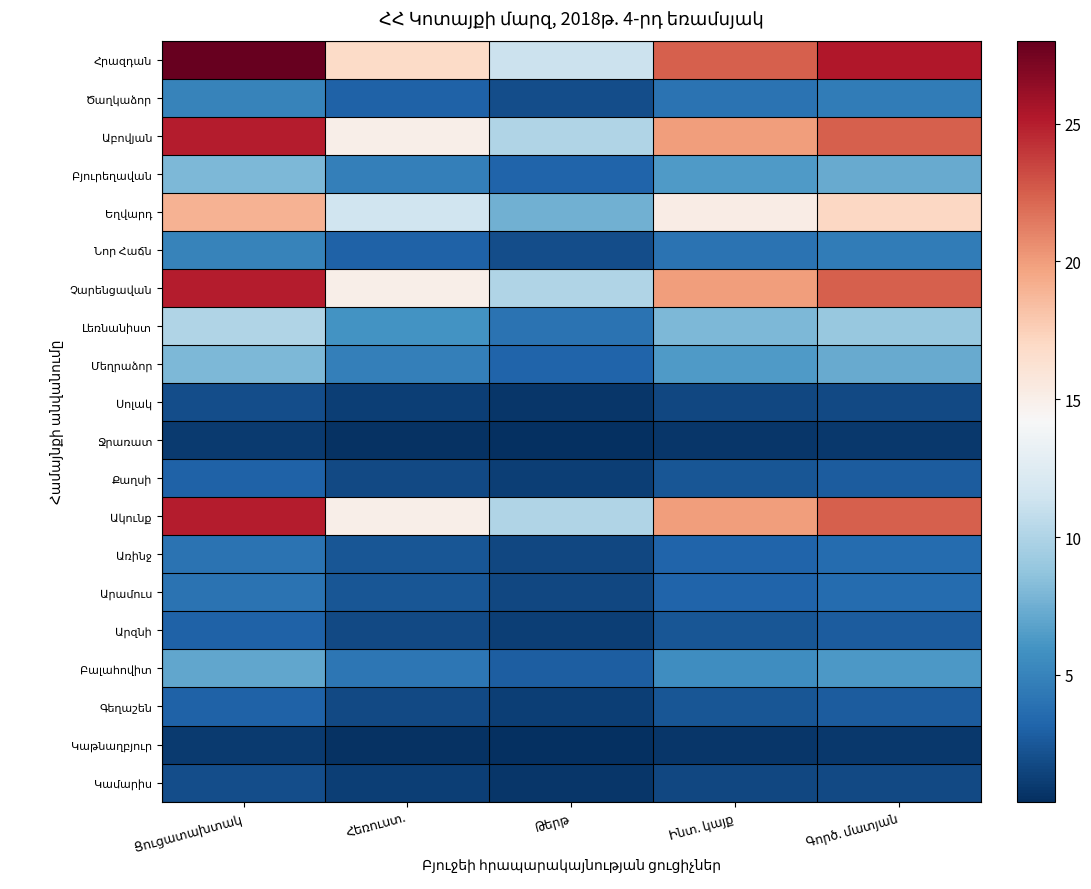

Rank the series by their maximum value, from highest to lowest.

Հրազդան, Աբովյան, Չարենցավան, Ակունք, Եղվարդ, Լեռնանիստ, Բյուրեղավան, Մեղրաձոր, Բալահովիտ, Ծաղկաձոր, Նոր Հաճն, Առինջ, Արամուս, Քաղսի, Արզնի, Գեղաշեն, Սոլակ, Կամարիս, Ջրառատ, Կաթնաղբյուր